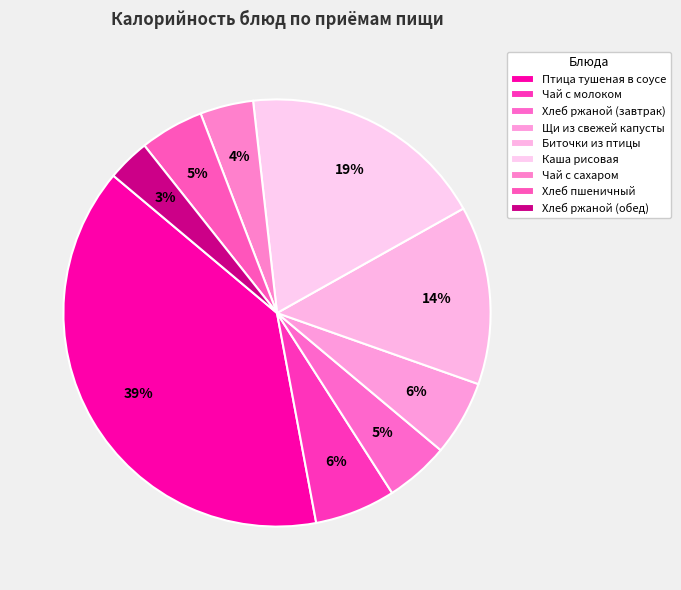

How many slices are in this pie chart?

9